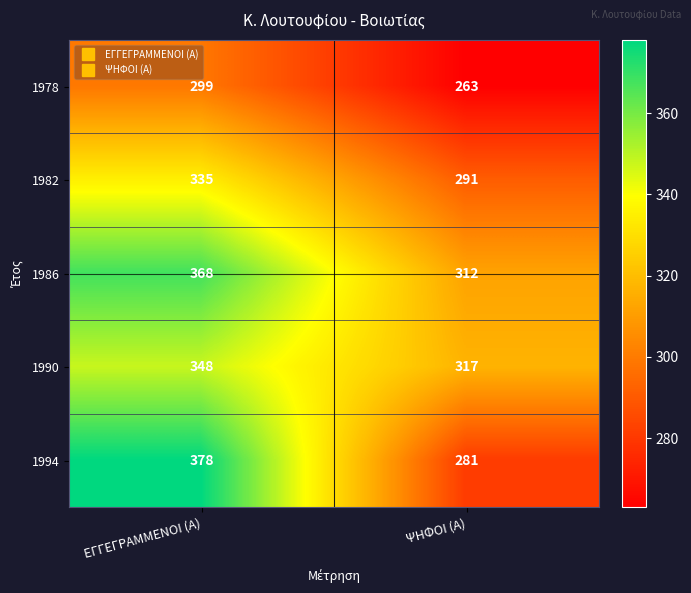

Reading left to right, transcribe all the data shown in this chart.

1978: 299	263
1982: 335	291
1986: 368	312
1990: 348	317
1994: 378	281